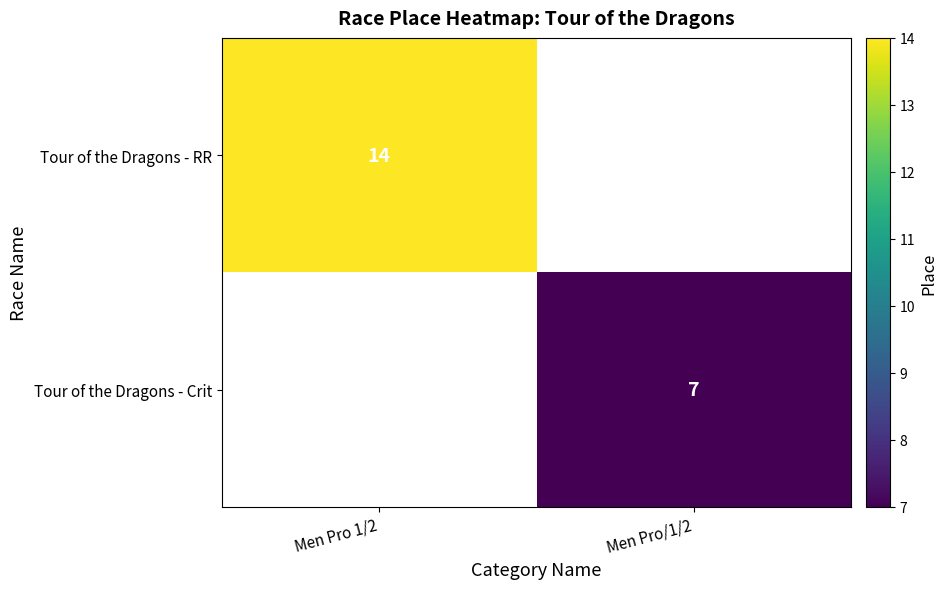

What is the minimum value shown in the chart?

7.0